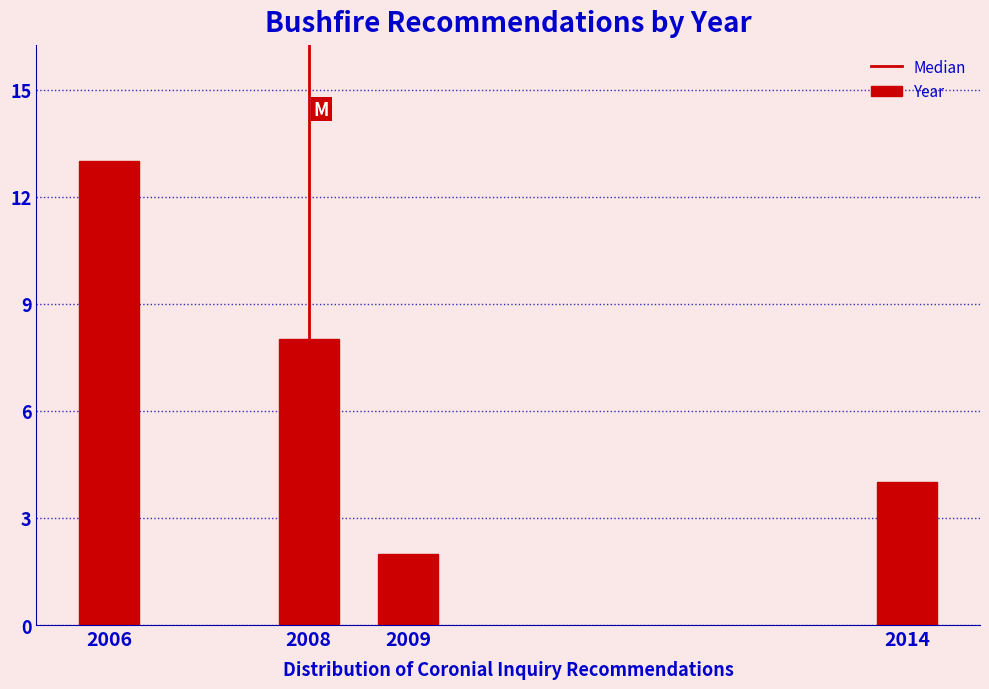

Reading right to left, transcribe all the data shown in this chart.

4	2	8	13